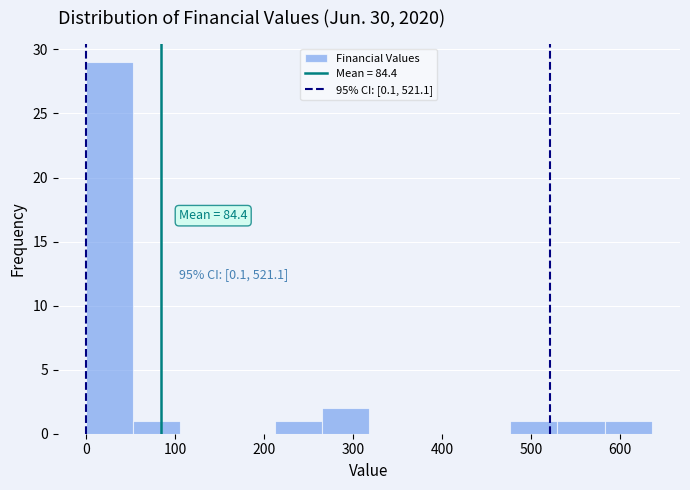

Which range on the x-axis has the tallest bar?

0 to 50